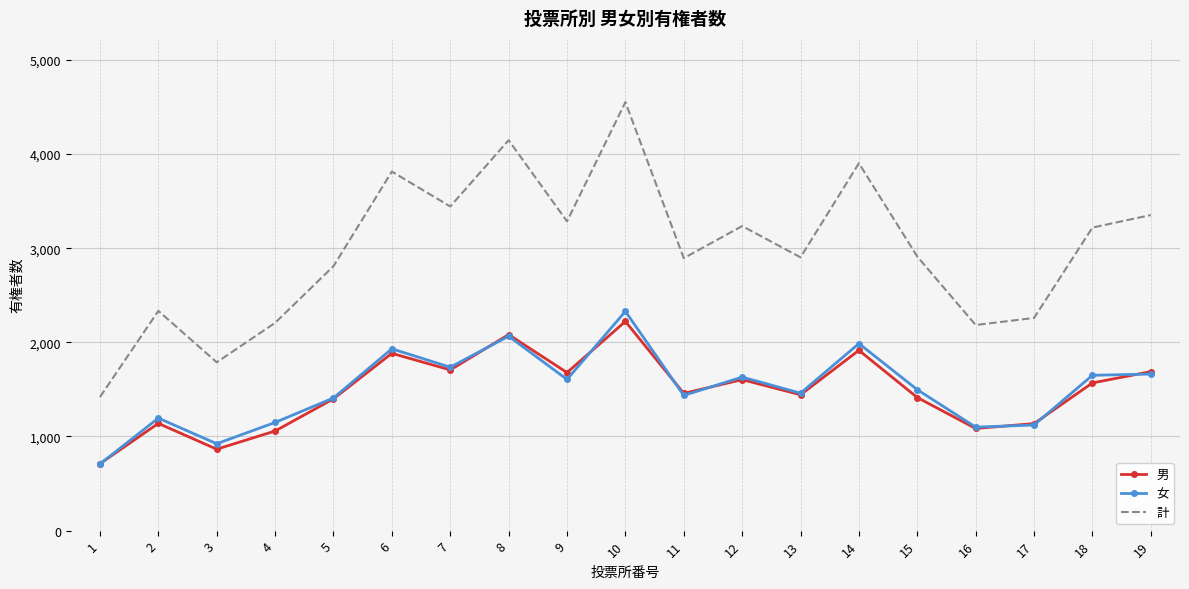

How many distinct data groups are displayed?

3